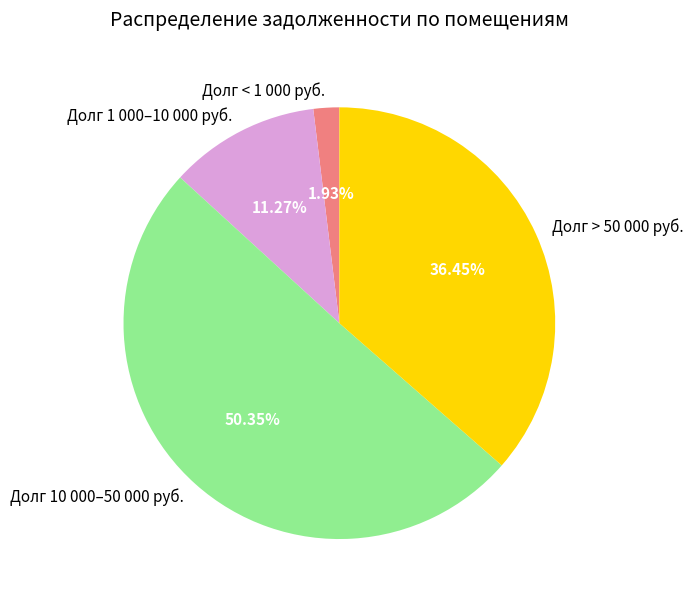

Approximately how many times larger is the value at Долг 1 000–10 000 руб. compared to Долг < 1 000 руб.?

5.8